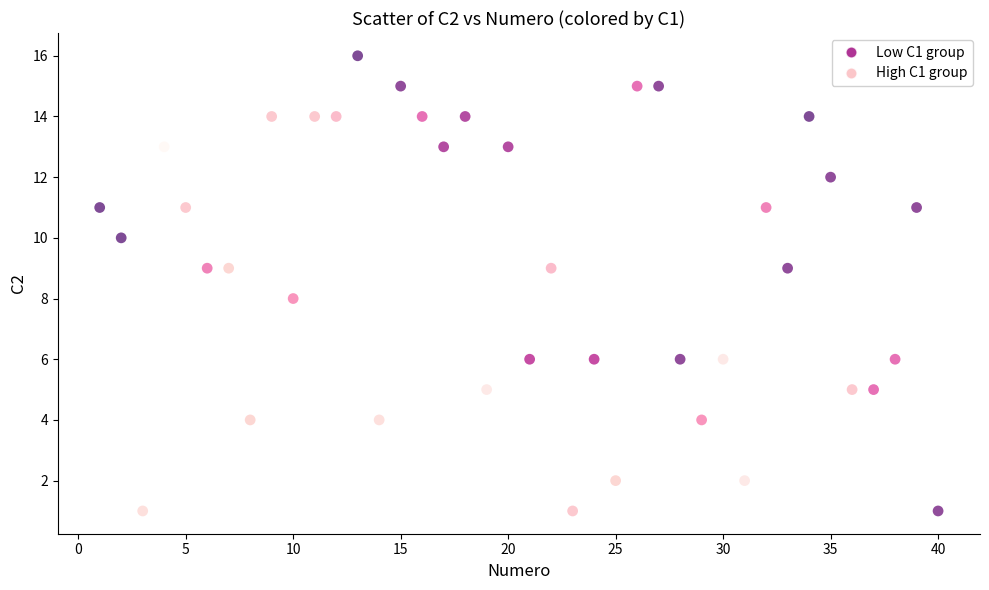

What are all the series names shown in the legend?

Low C1 group, High C1 group